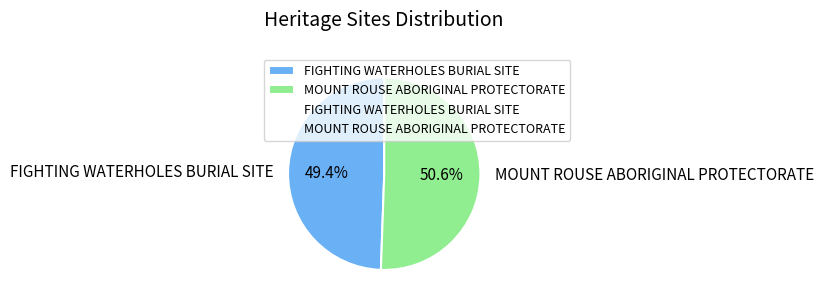

How much of the chart is everything except MOUNT ROUSE ABORIGINAL PROTECTORATE?

49.4%